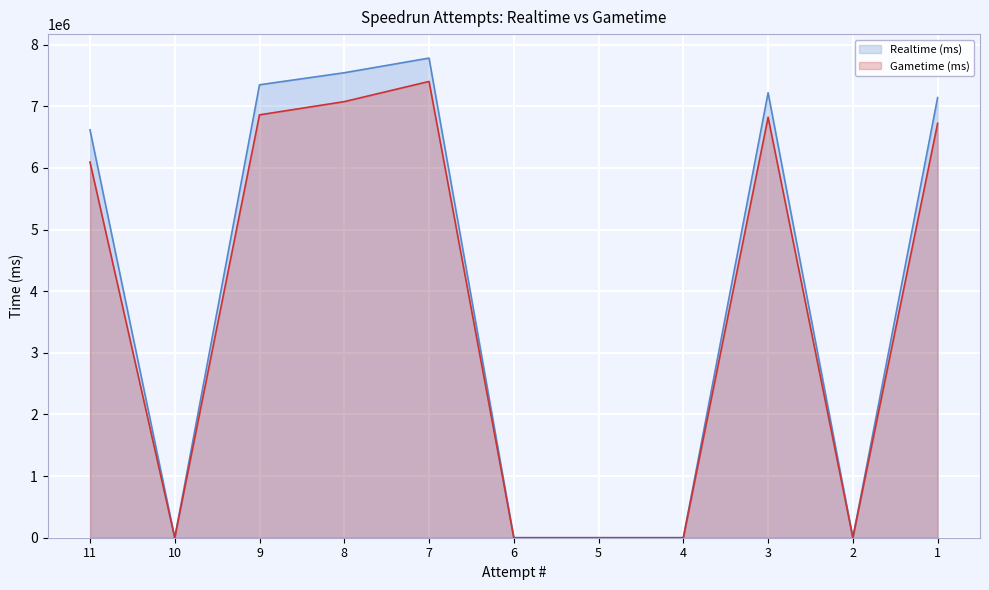

How many lines are shown in the chart?

2